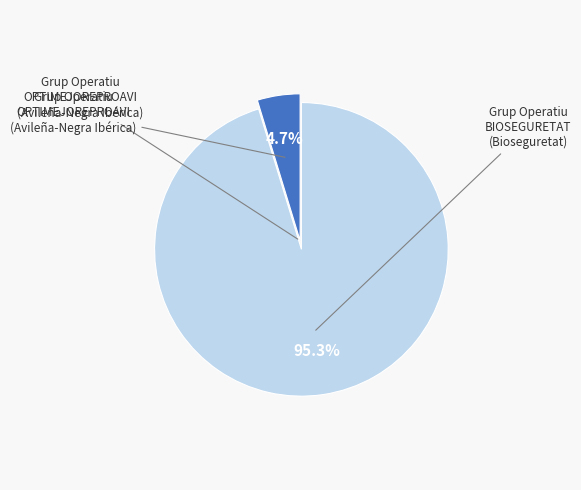

Does any single category account for the majority?

Yes